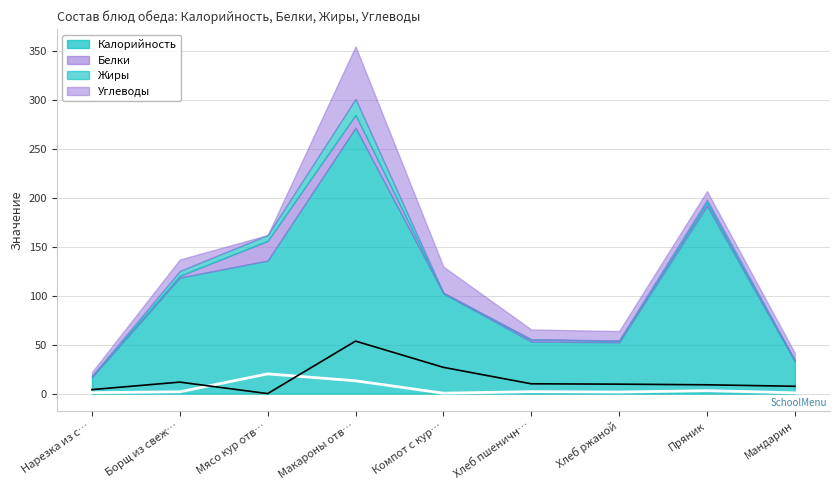

What is the difference between the maximum and minimum values in the Белки series?

19.7